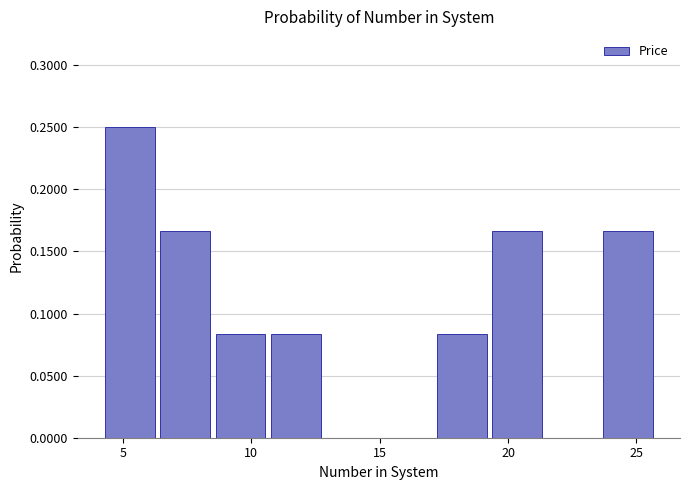

How tall is the bar that spans 10.5 to 13.0 on the x-axis? Neither the bar edges nor the heights are printed on the chart, so give them approximately, as read against the axes.

0.085